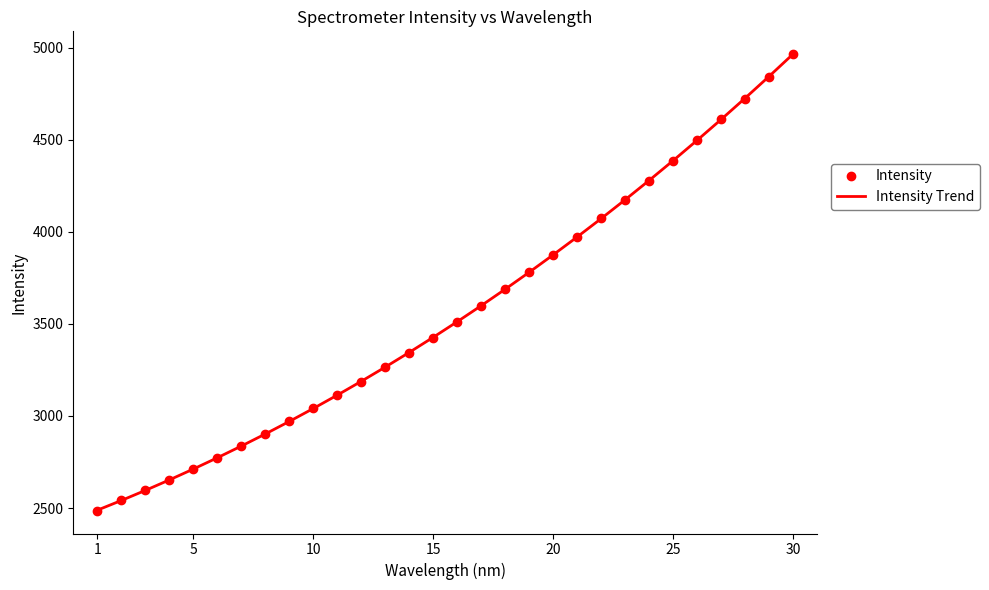

What is the average value of the Intensity Trend series?

3560.2